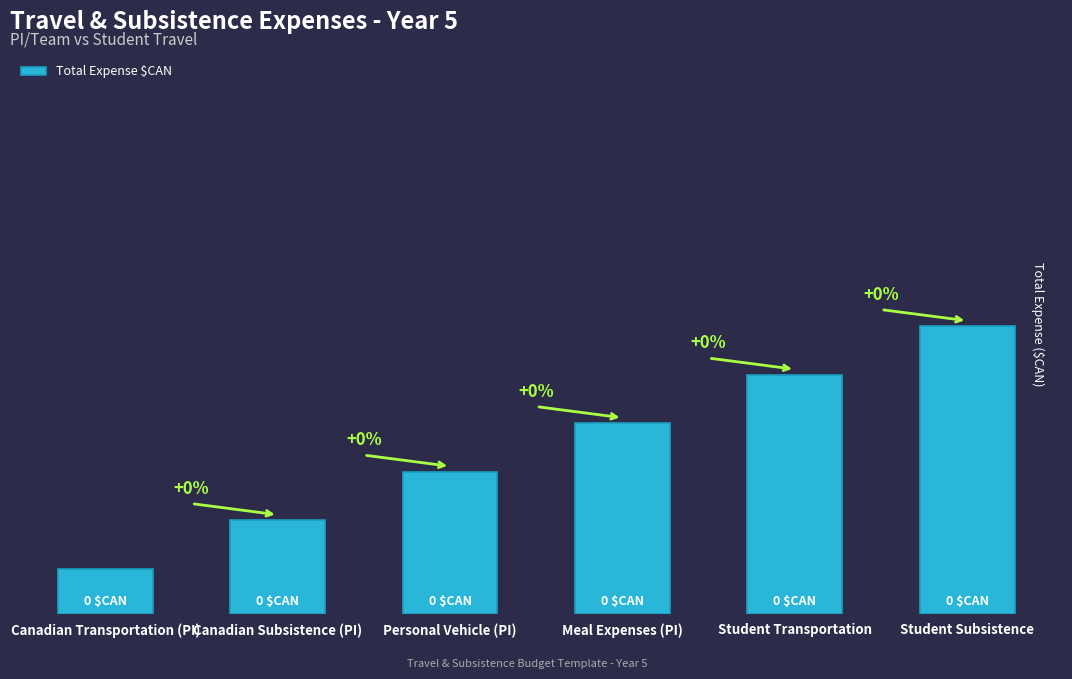

Rank the categories by value from highest to lowest.

Student Subsistence, Student Transportation, Meal Expenses (PI), Personal Vehicle (PI), Canadian Subsistence (PI), Canadian Transportation (PI)